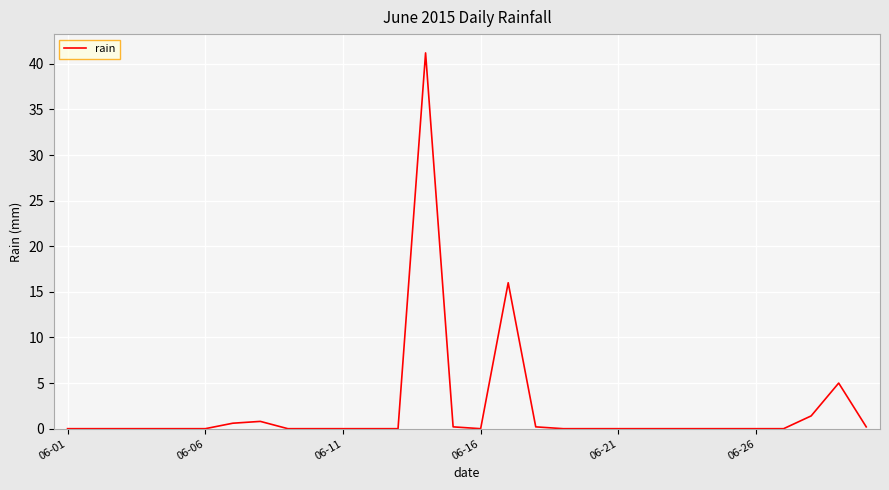

What is the greatest value displayed?

41.2